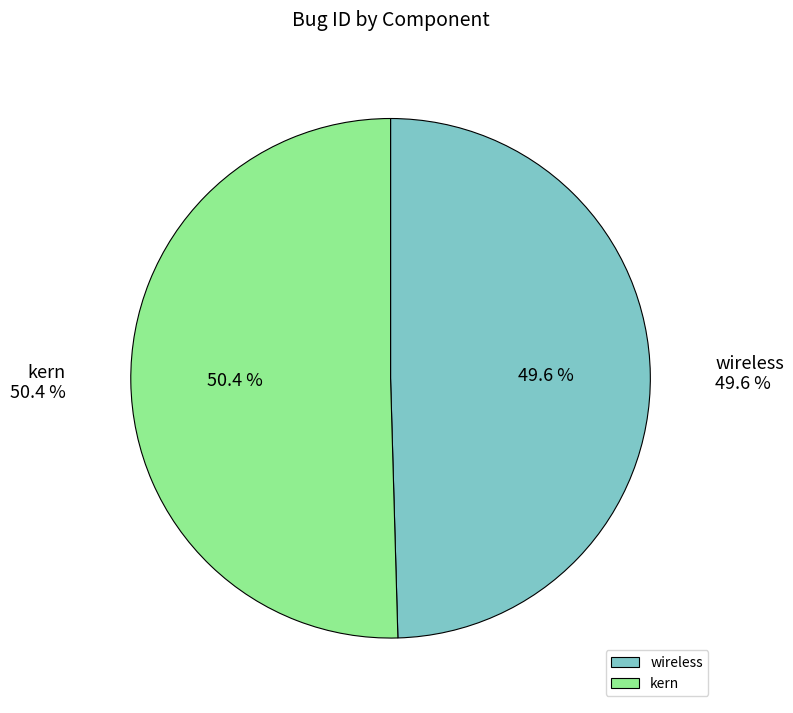

What is the total percentage of wireless and kern?

100.0%